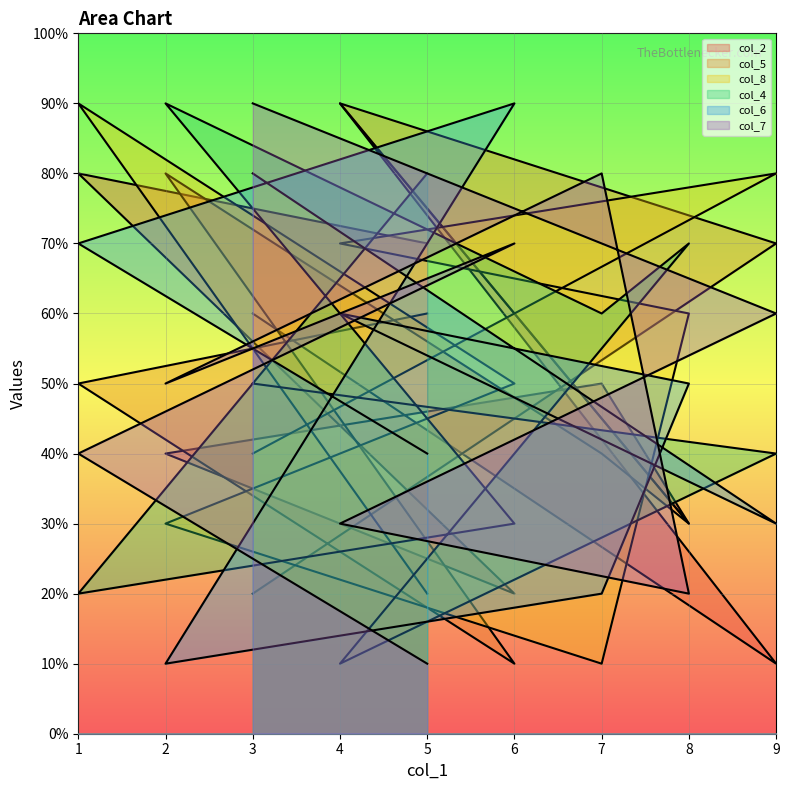

How many values in the col_2 series exceed 5?

4